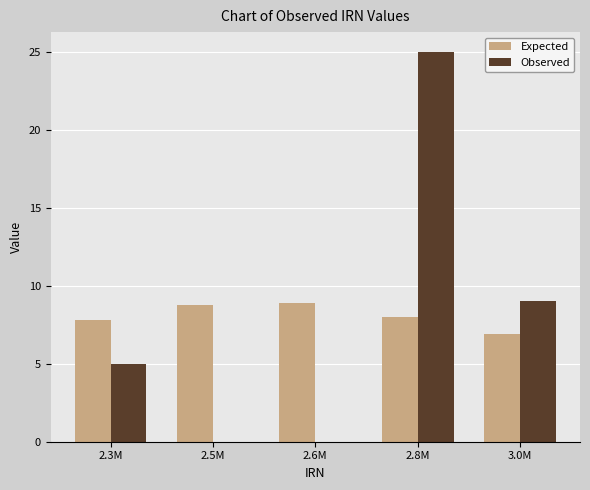

What is the approximate value of Observed at 2.8M?

25.0